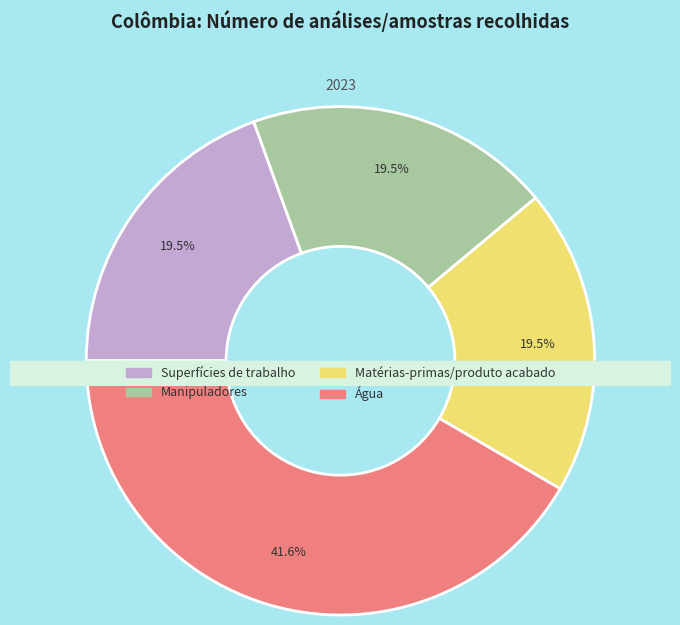

What portion of the pie excludes Manipuladores?

80.5%